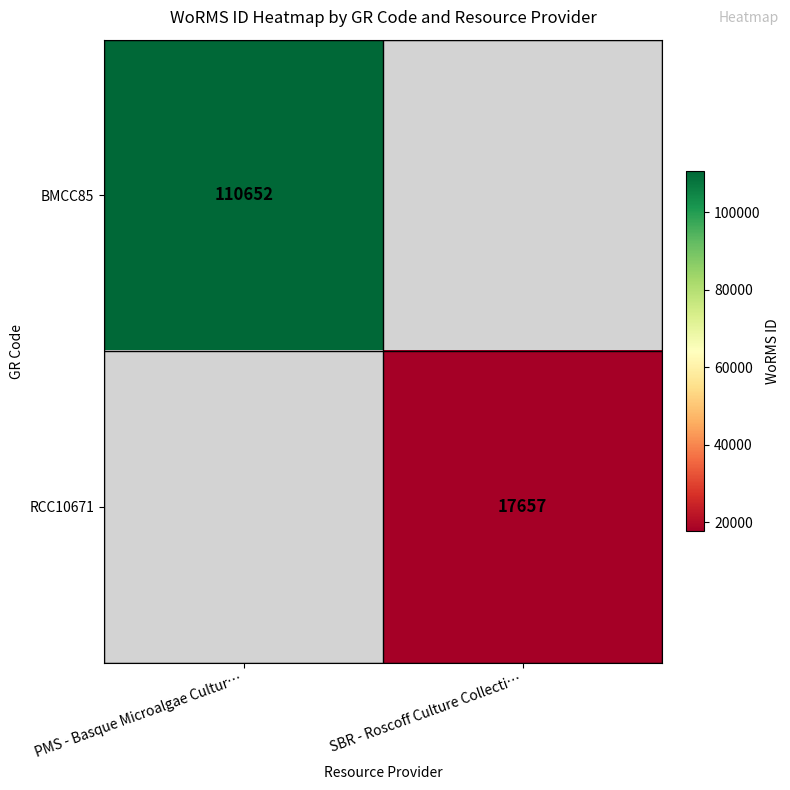

Is the value of BMCC85 at PMS - Basque Microalgae Cultur… greater than the value of RCC10671 at SBR - Roscoff Culture Collecti…?

Yes